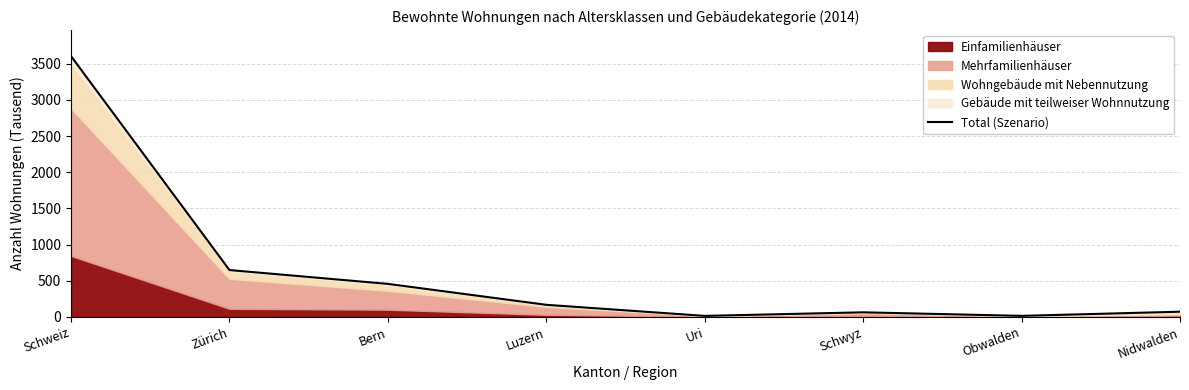

Reading left to right, list all the values displayed in this chart.

3605.4	648.4	457.2	167.9	14.8	64.1	15.2	72.6